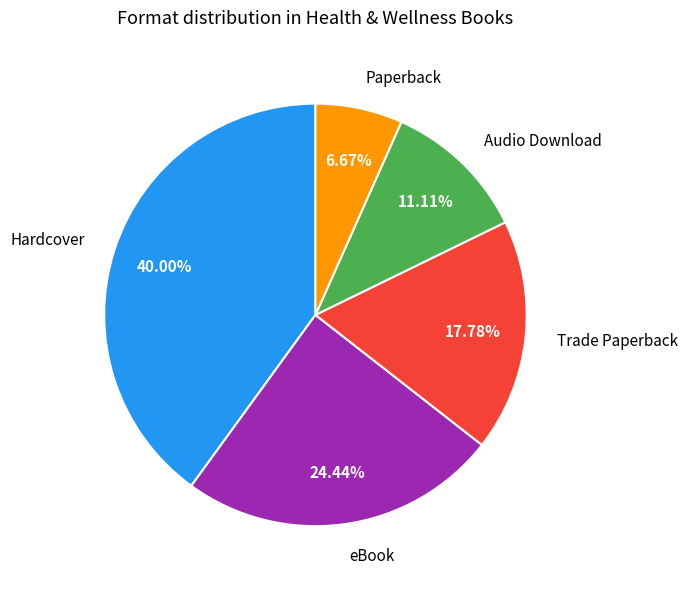

Which slice is the largest?

Hardcover